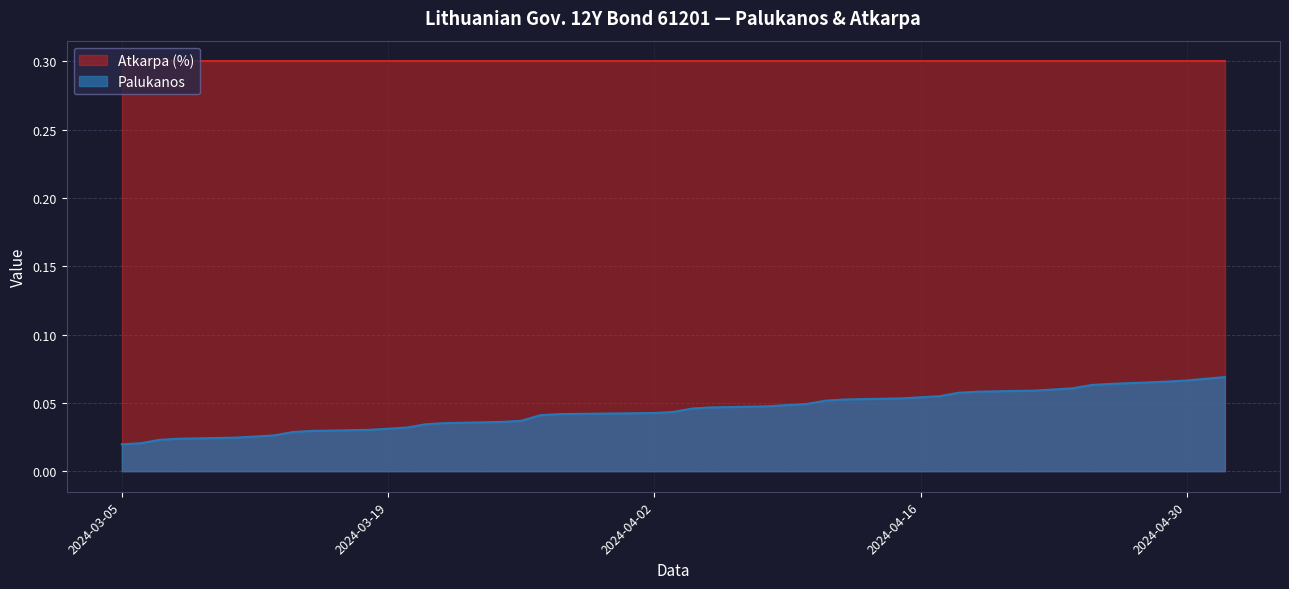

Which series has the largest range (max minus min)?

Palukanos